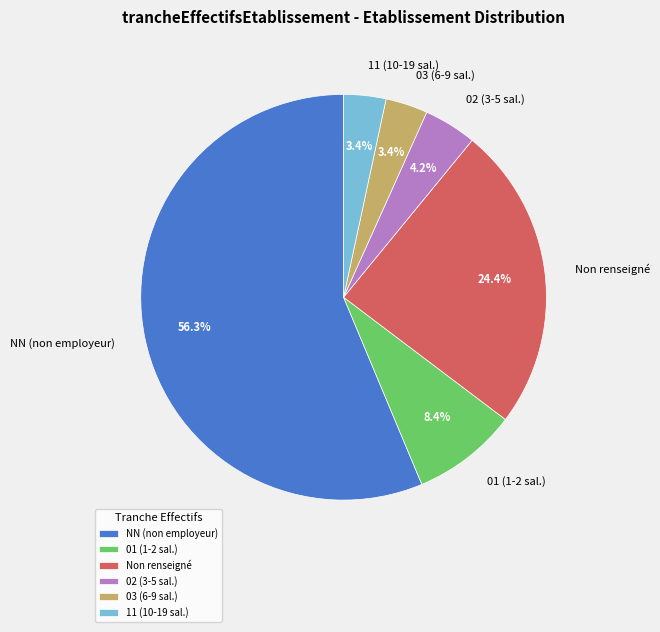

Which category has the biggest portion of the pie?

NN (non employeur)